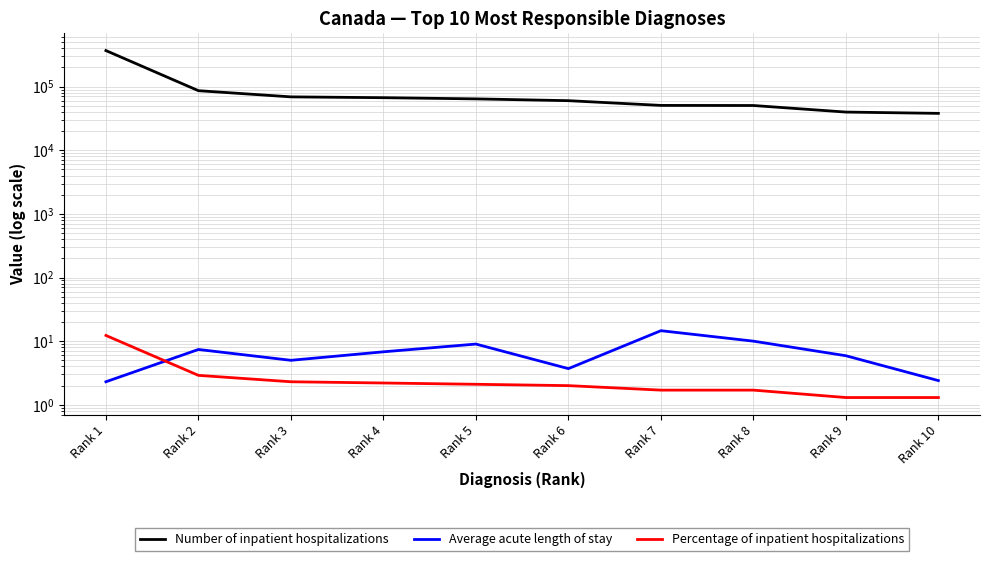

Reading left to right, what are all the values shown in this chart?

Number of inpatient hospitalizations: 368676.0	86315.0	69020.0	67004.0	64174.0	60131.0	50665.0	50488.0	39824.0	38002.0
Average acute length of stay: 2.3	7.4	5.0	6.8	9.0	3.7	14.6	10.0	5.9	2.4
Percentage of inpatient hospitalizations: 12.3	2.9	2.3	2.2	2.1	2.0	1.7	1.7	1.3	1.3